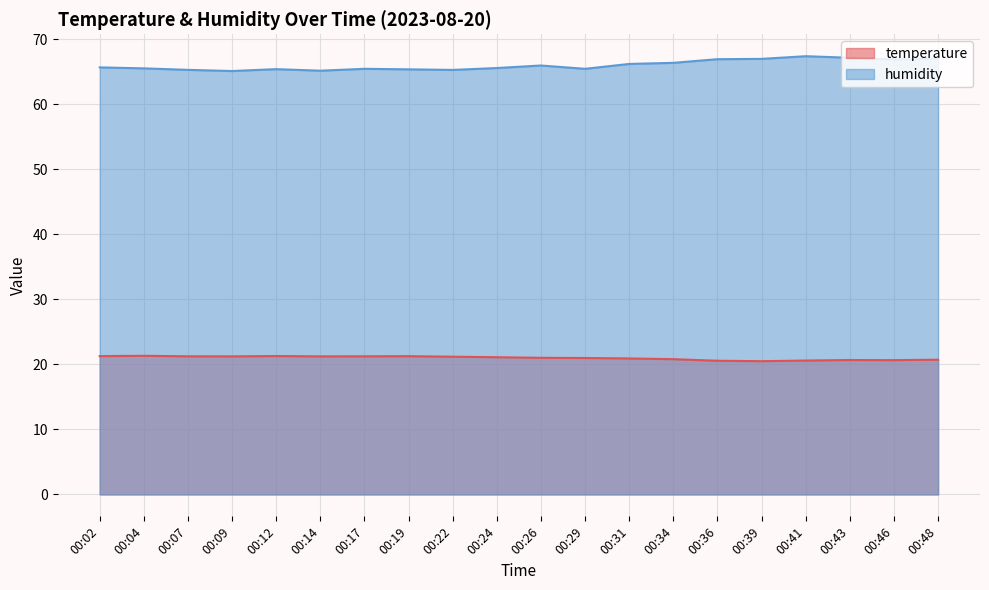

At which label is temperature closest to 20?

00:39